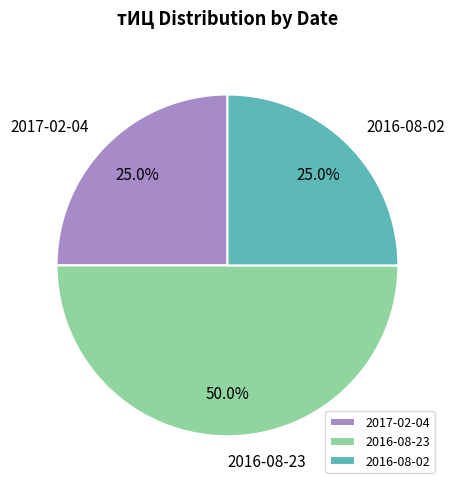

How many segments does this pie chart have?

3